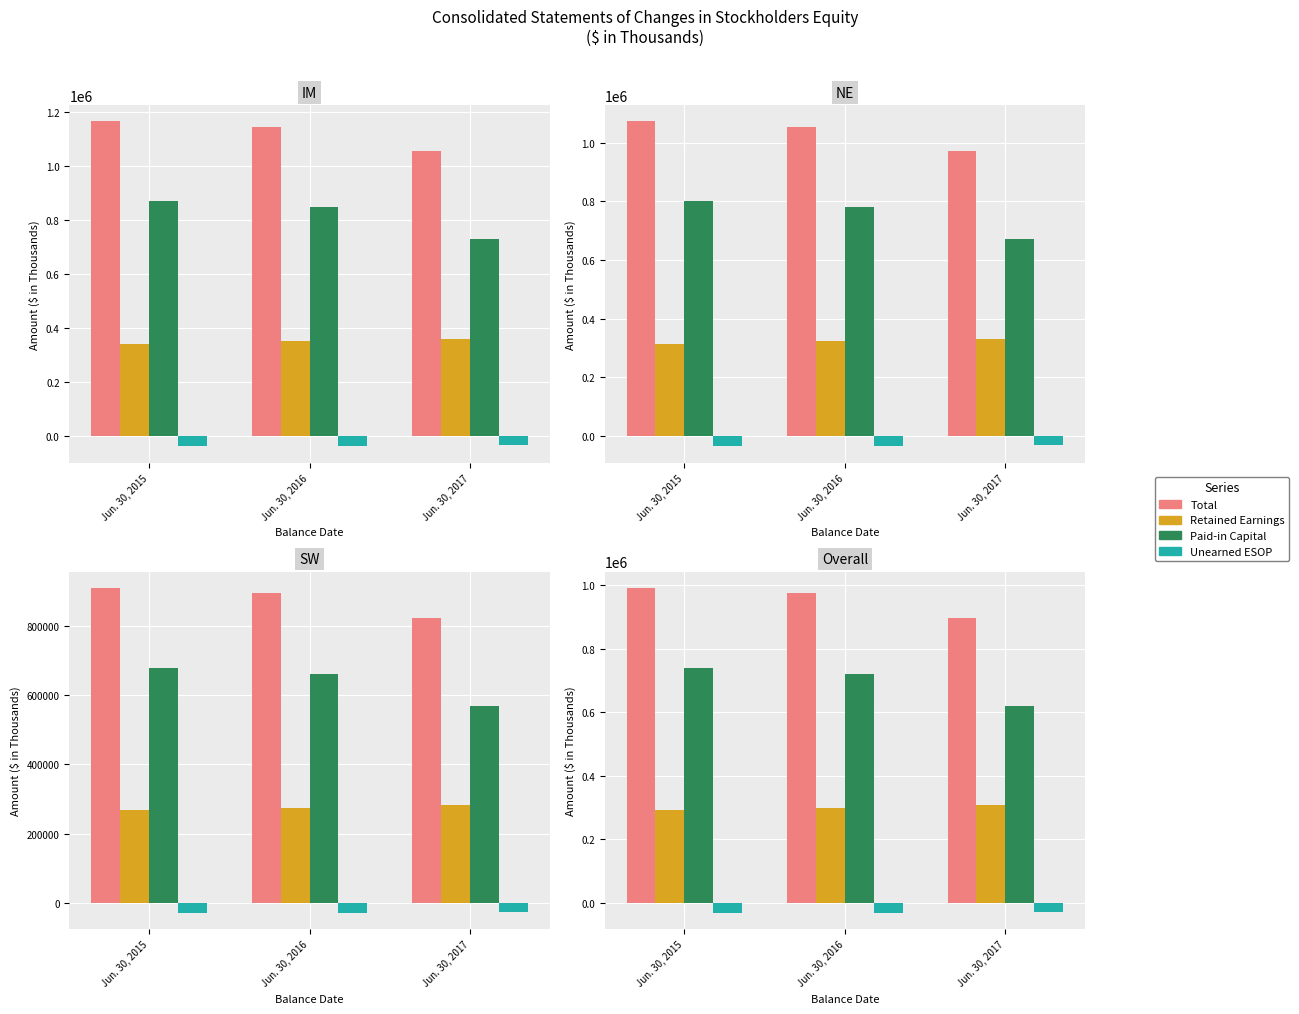

Reading right to left, transcribe all the data shown in this chart.

Total: 898603.8	975484.7	992268.8
Retained Earnings: 306883.1	298185.1	290825.8
Paid-in Capital: 619471.5	721797.0	739908.0
Unearned ESOP: -29355.6	-31008.8	-32663.0